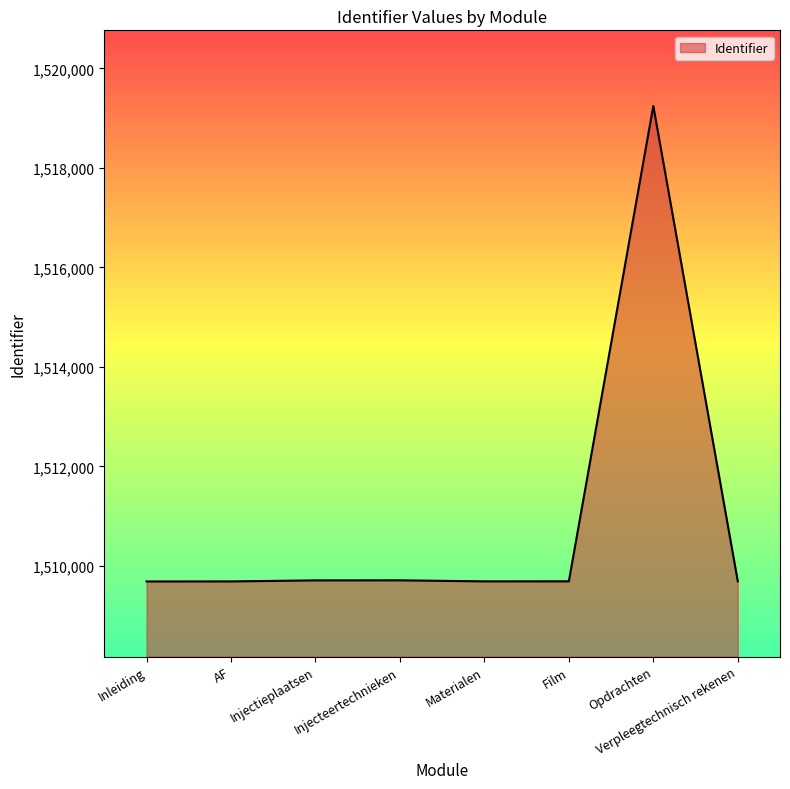

The chart shows a value of 2609896 at Injecteertechnieken. True or false?

False